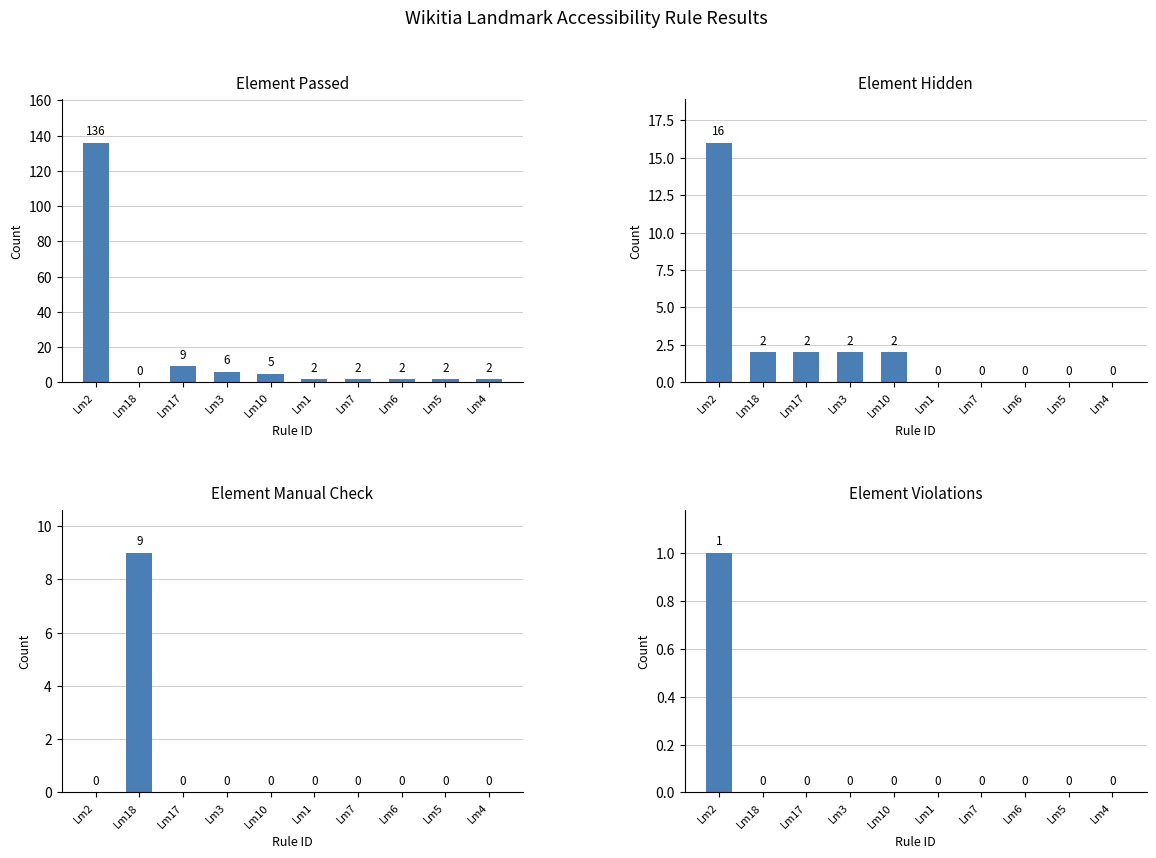

Is it true that Element Manual Check equals 0 at Lm17?

True